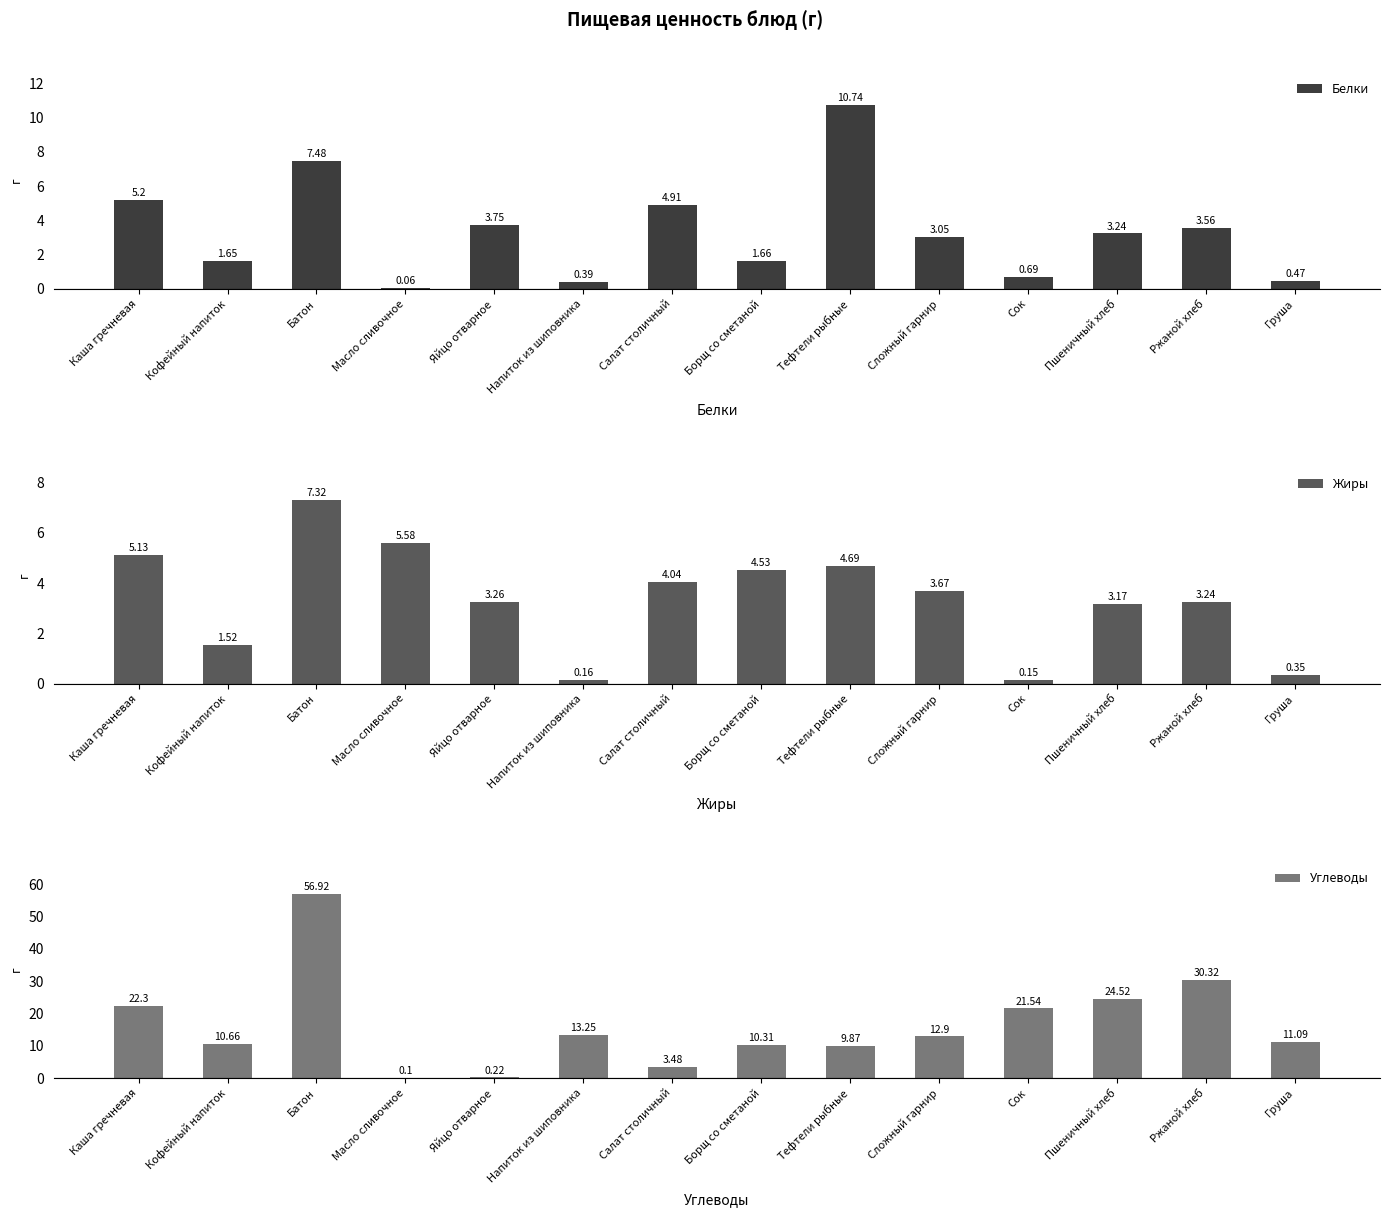

What is the difference between the highest and lowest values at Батон?

49.6